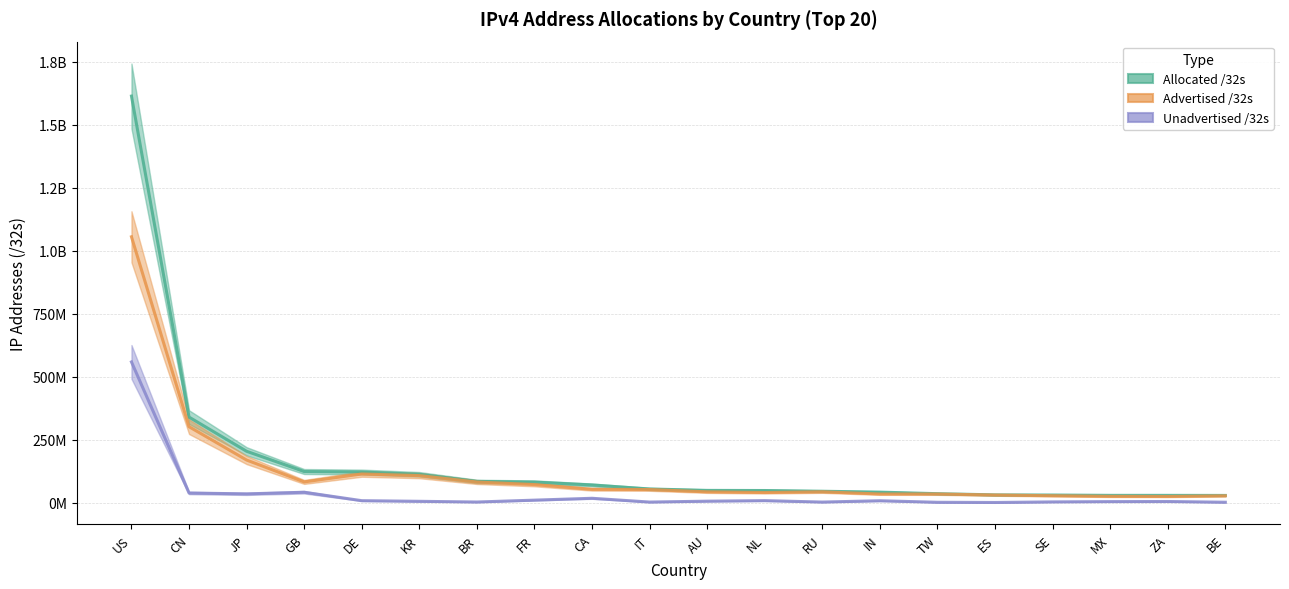

What is the sum of the Advertised /32s values at RU and TW?

77105920